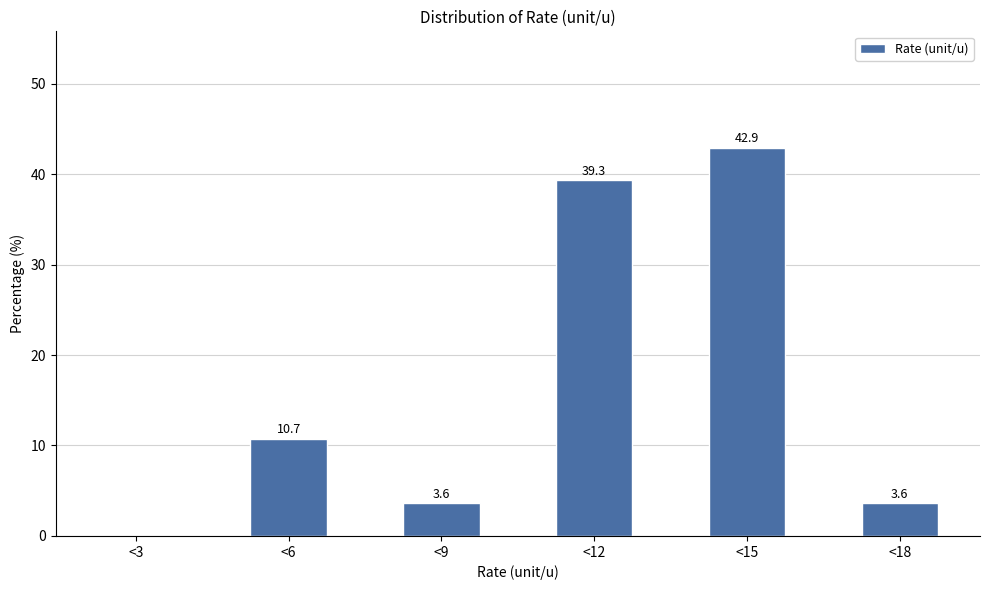

Reading left to right, extract all data points from this chart.

<3=0.0	<6=10.7	<9=3.6	<12=39.3	<15=42.9	<18=3.6